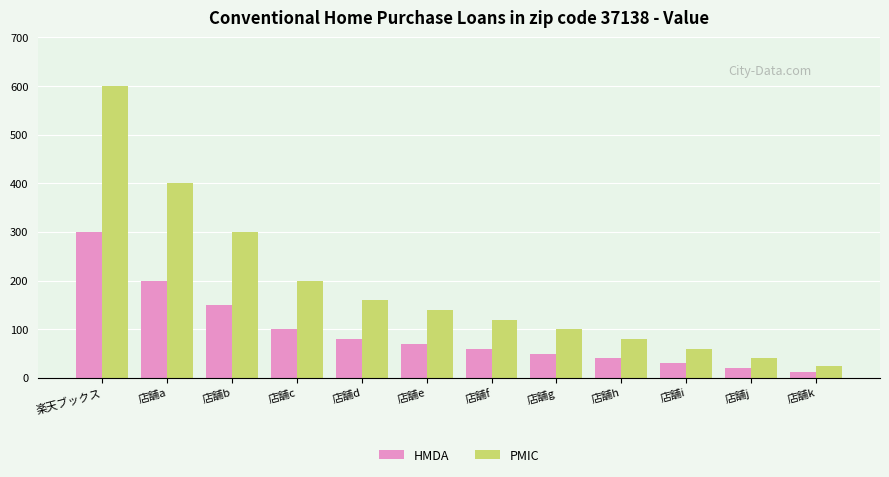

What is the total value across all series at 店舗g?

150